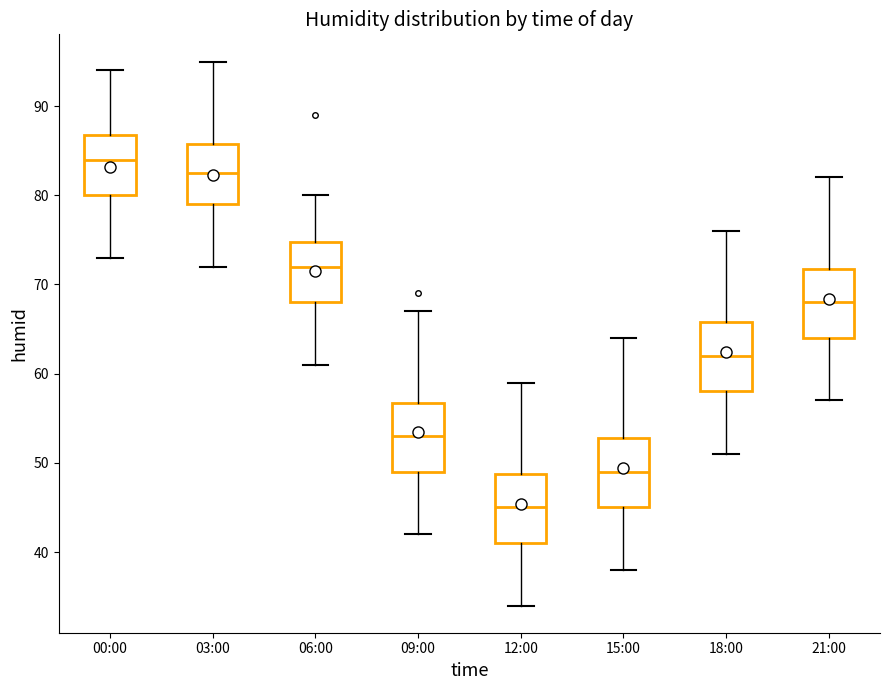

Where does the lower whisker of the box for 06:00 end on the y-axis? The values are not printed on the chart, so give them approximately, as read against the axis.

61